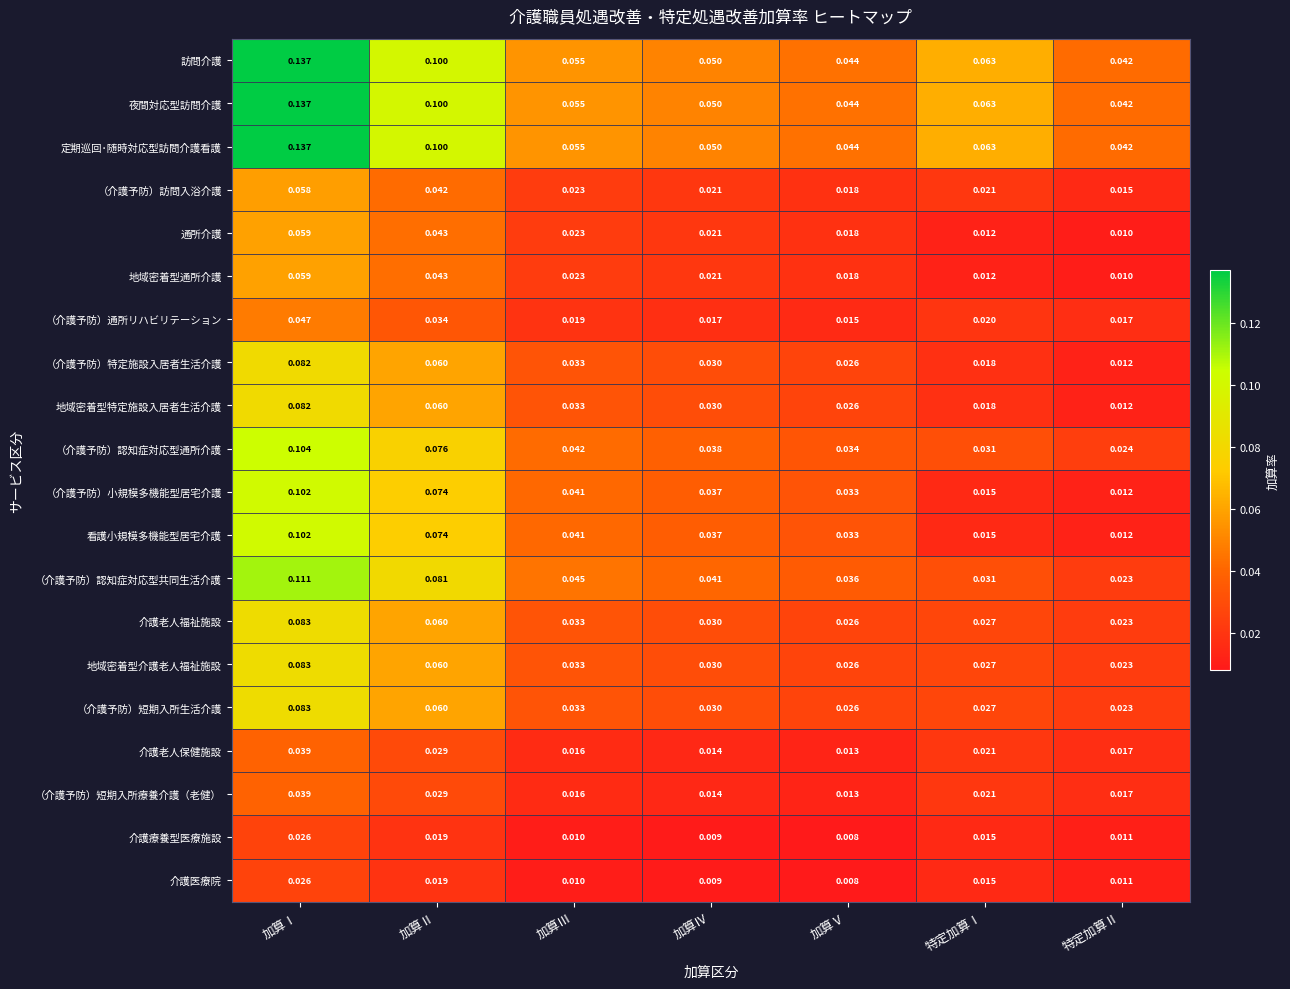

Which category has the lowest value across all series?

加算Ⅴ